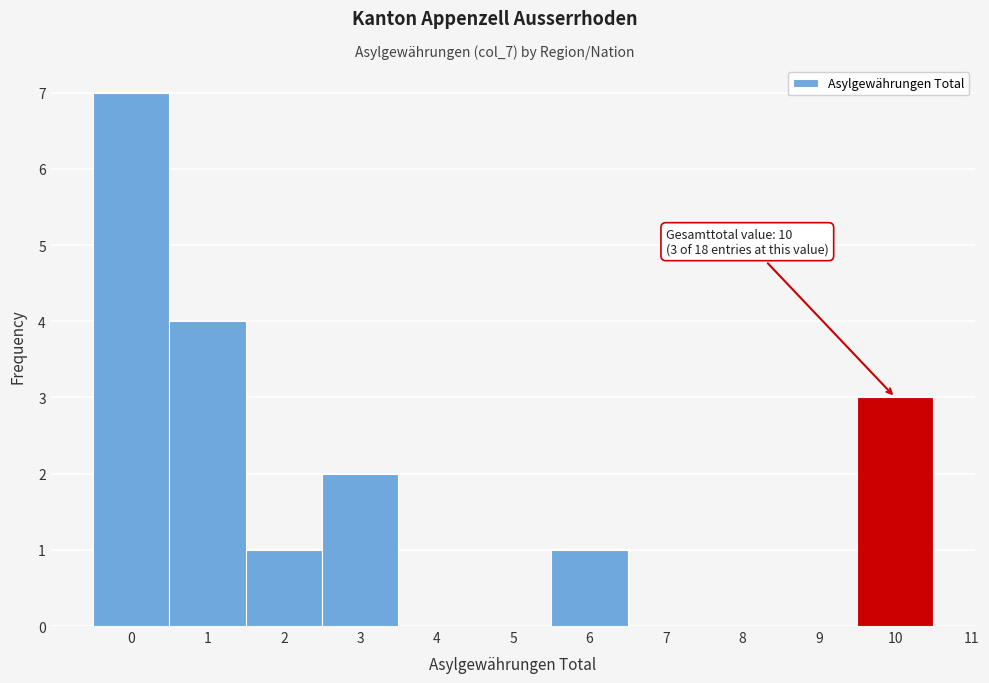

Over which range of the x-axis is the bar tallest?

-0.5 to 0.5